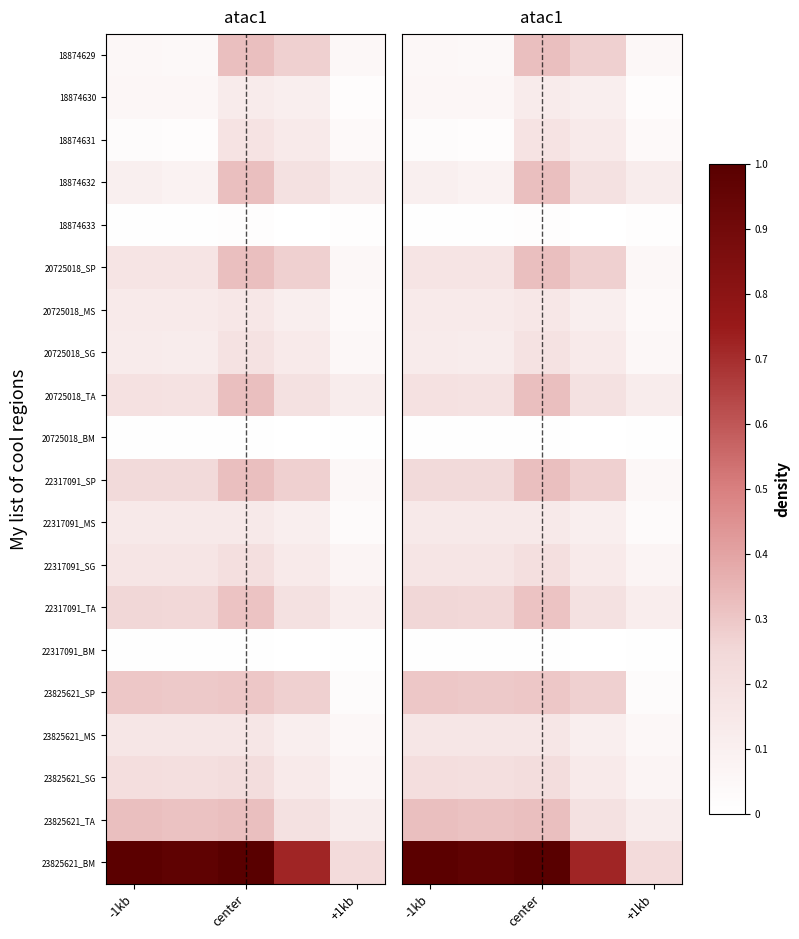

What is the difference between the maximum and minimum values in the 23825621_BM series?

0.8